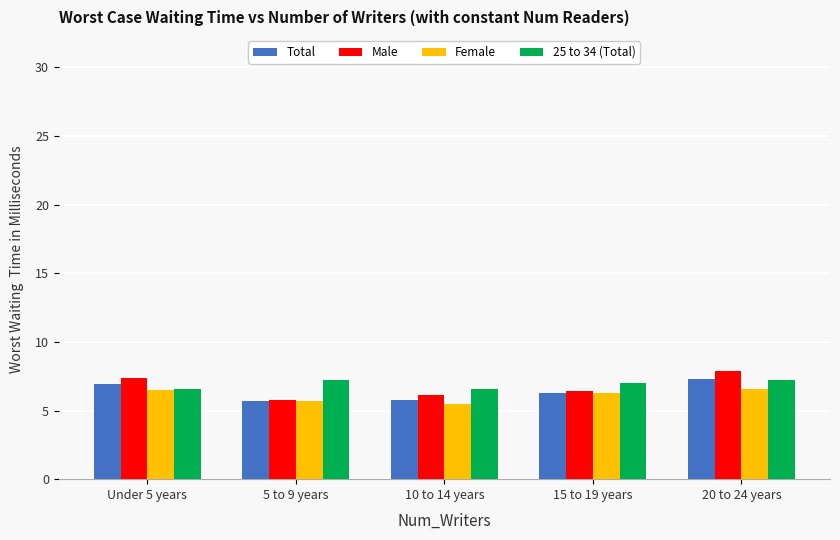

Is the value of Male at 5 to 9 years greater than the value of Female at 20 to 24 years?

No